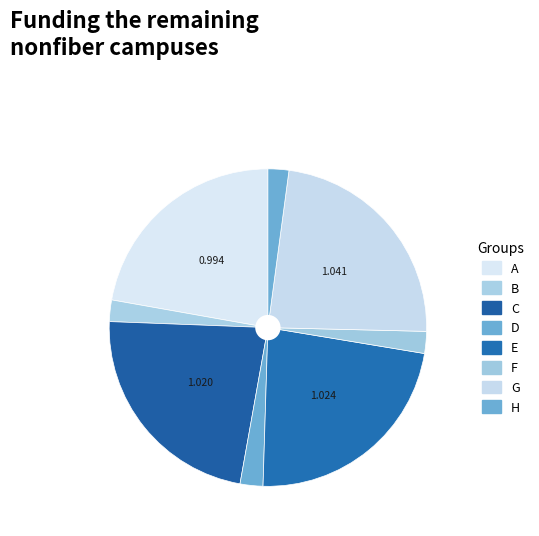

How many slices are in this pie chart?

8